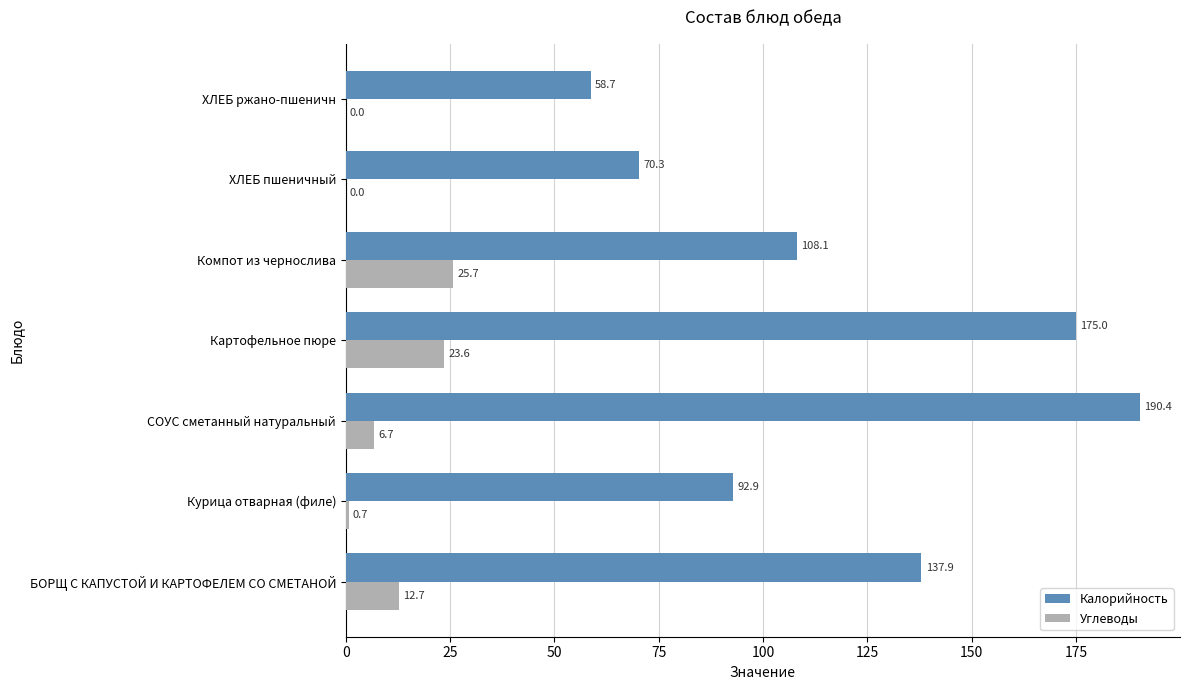

Is it true that Калорийность equals 307.2 at СОУС сметанный натуральный?

False